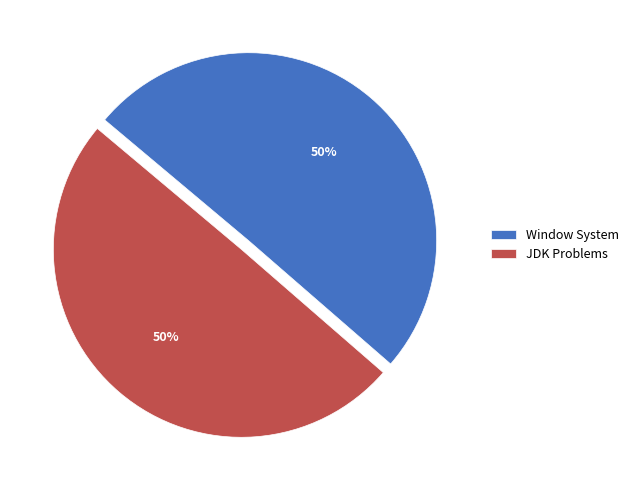

Count the number of slices in the pie.

2